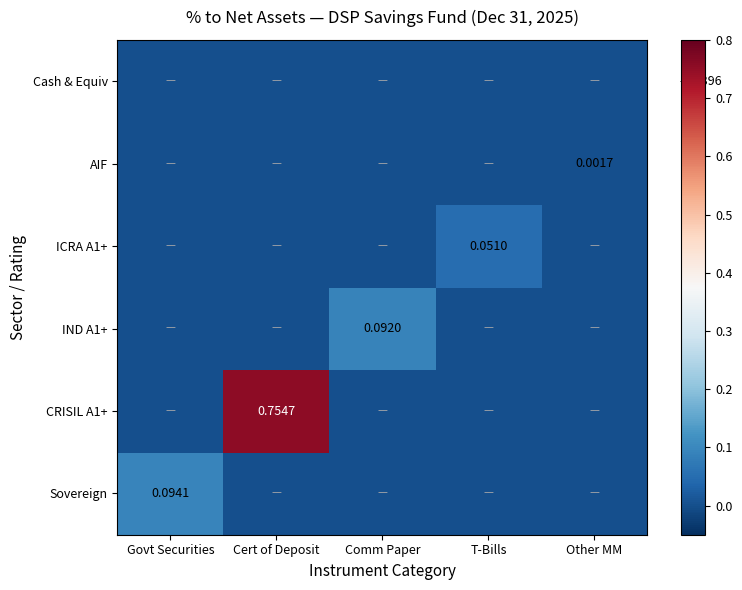

At which category does the chart reach its minimum across all series?

5